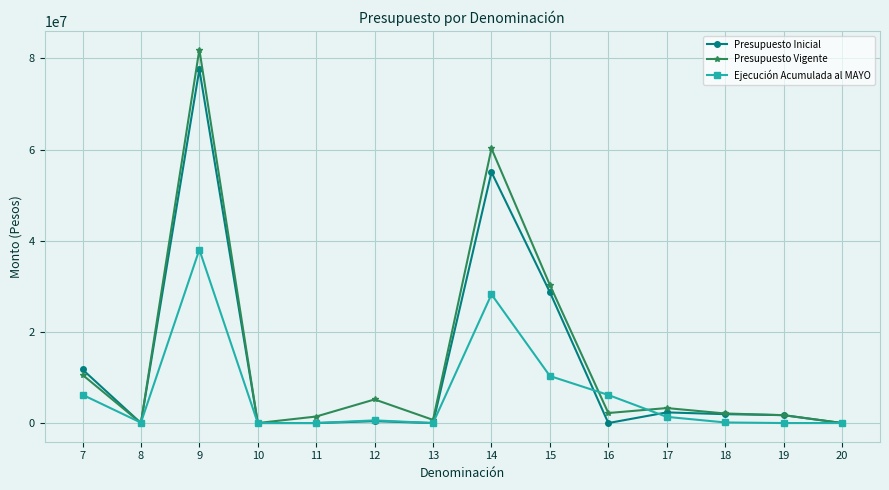

How many data points in Presupuesto Inicial are less than 1730454?

7